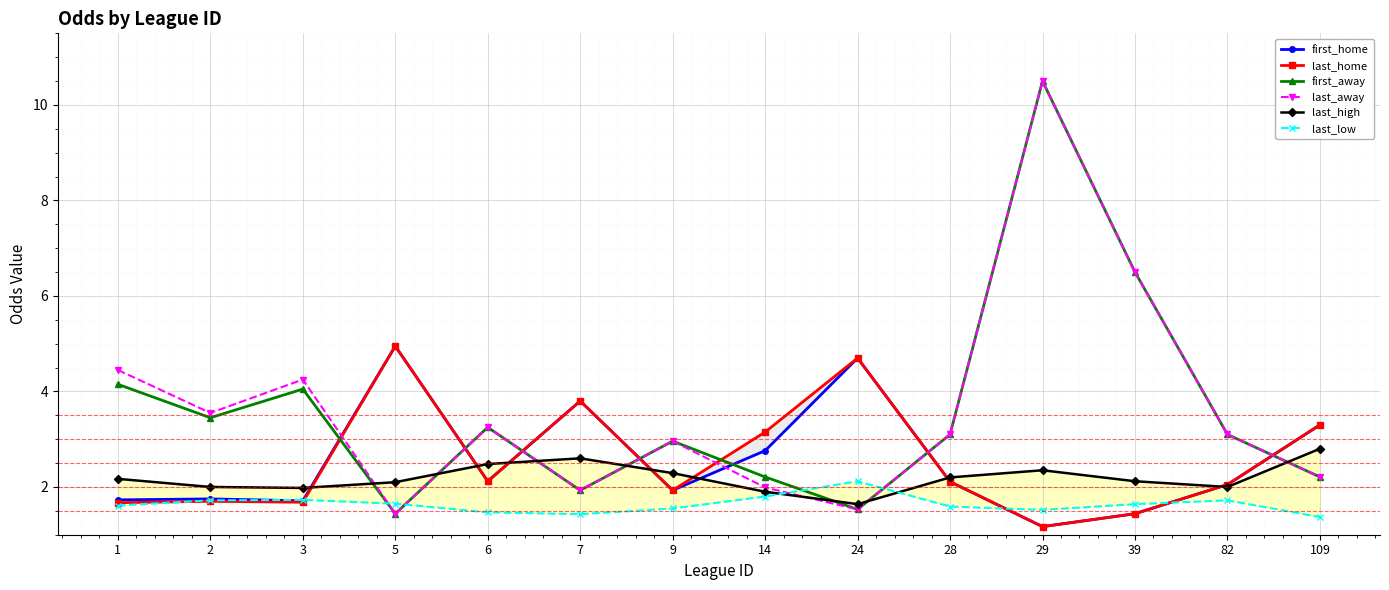

Which category has the lowest value across all series?

29